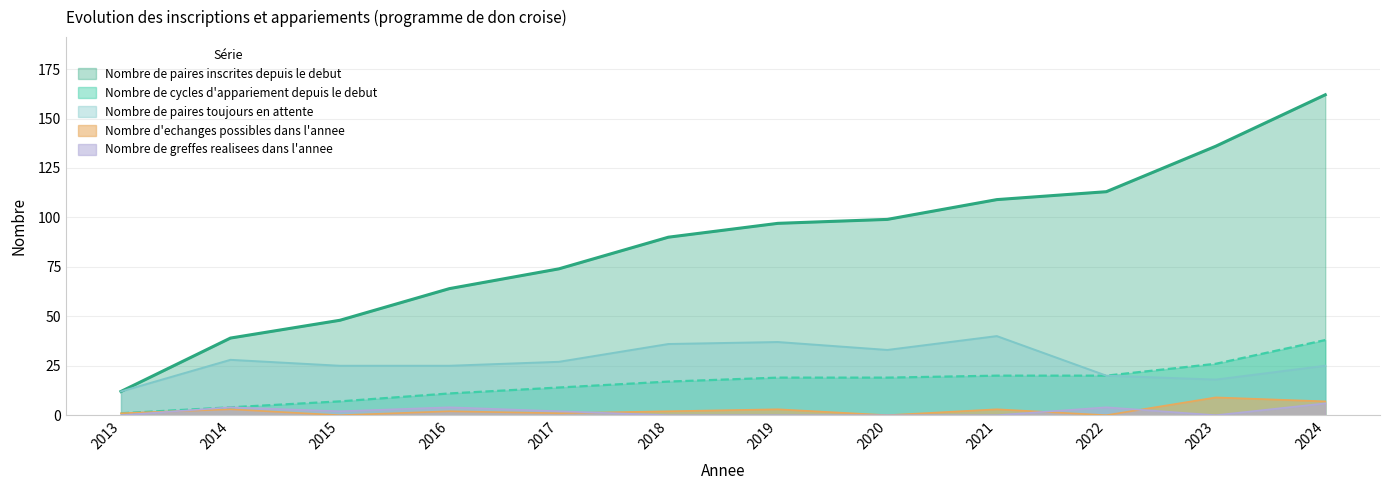

In Nombre de paires toujours en attente, how many points are higher than both neighbors (excluding endpoints)?

3